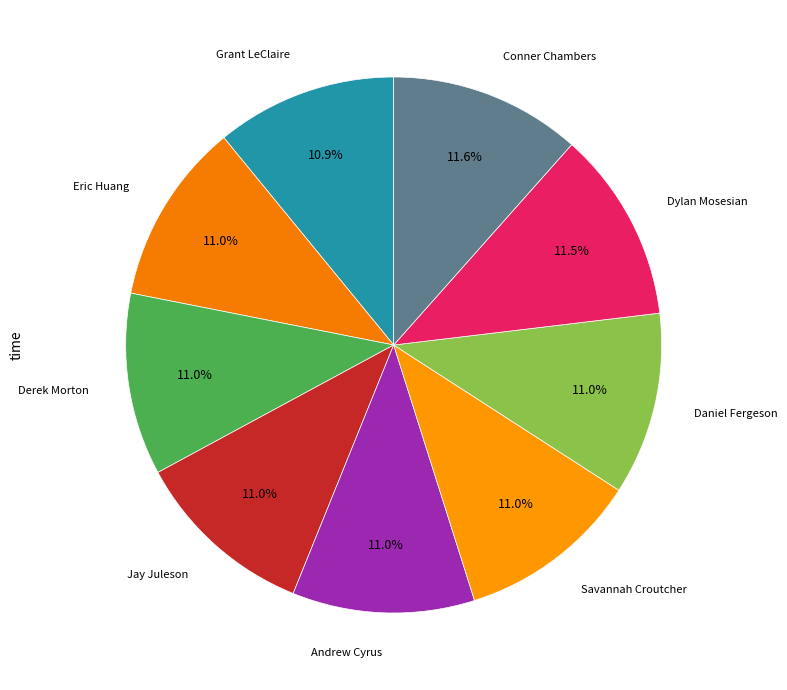

Approximately how many times larger is the value at Eric Huang compared to Grant LeClaire?

1.0